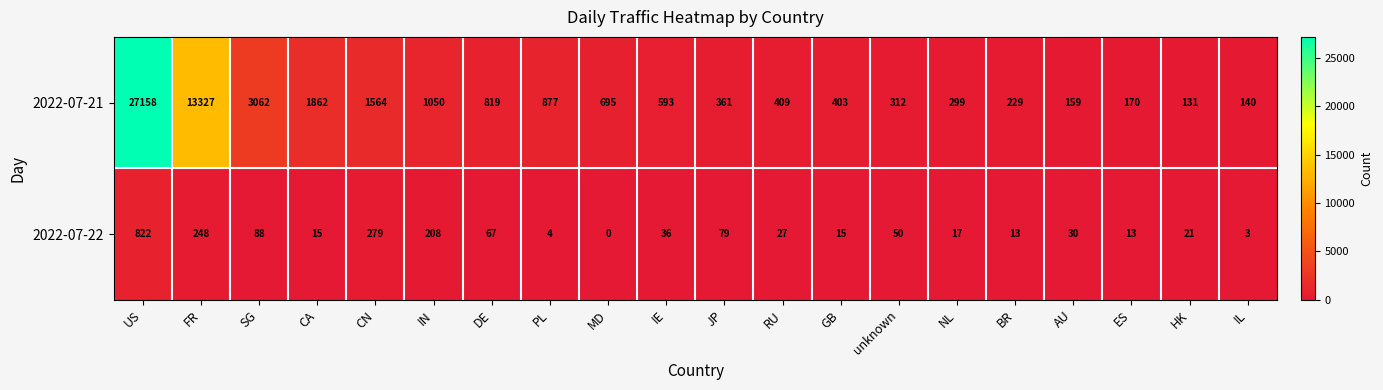

What is the sum of the 2022-07-22 values at US and ES?

835